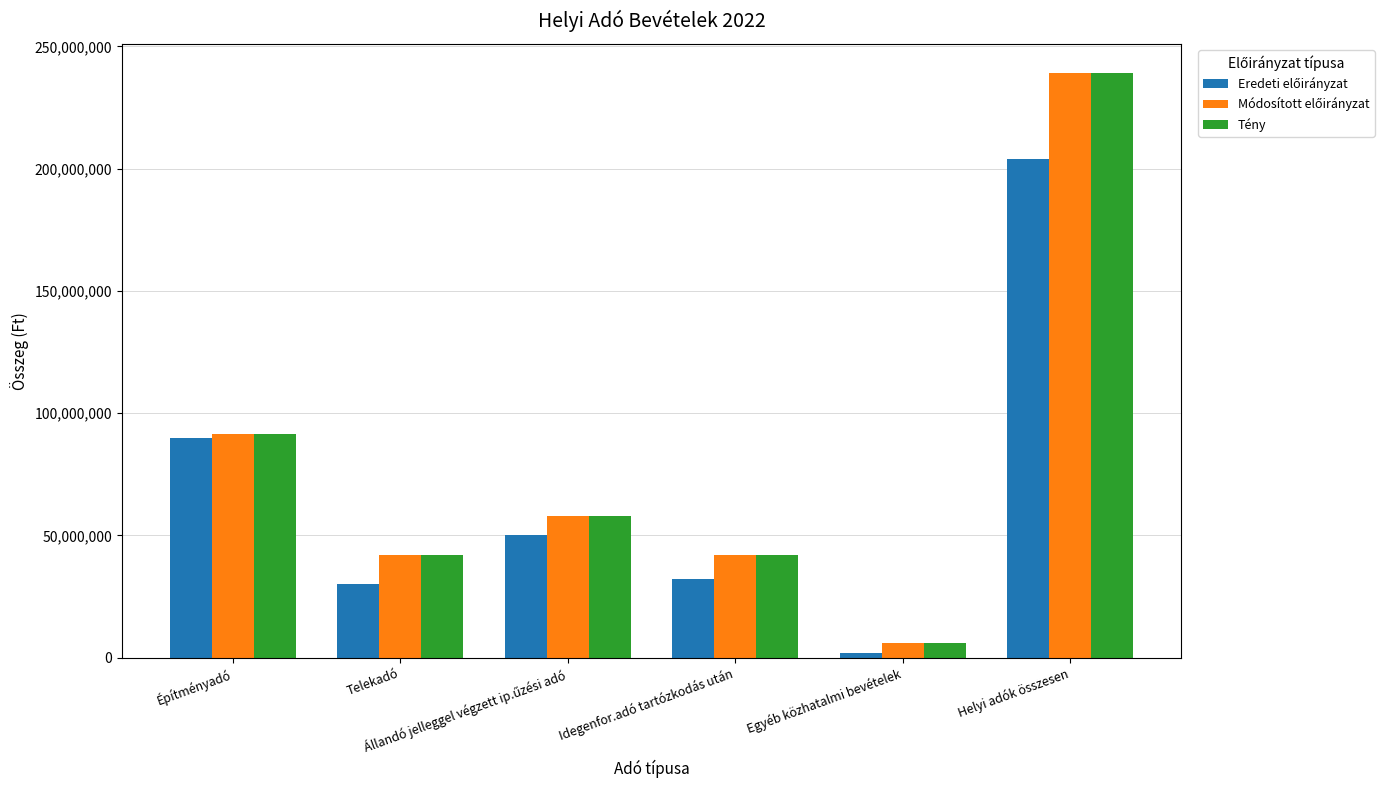

How many bars are there in each group?

3